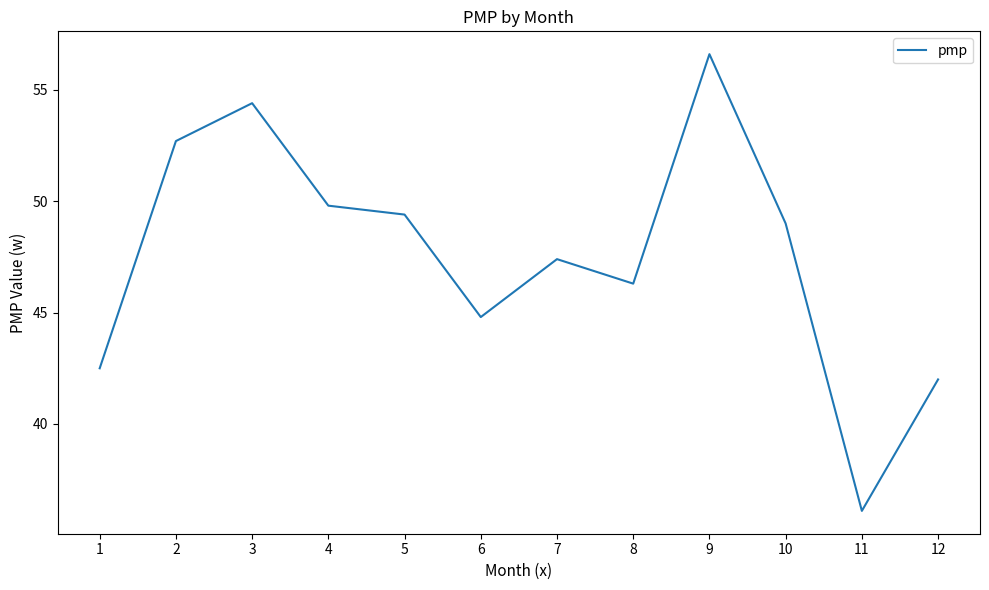

What is the smallest value displayed?

36.1